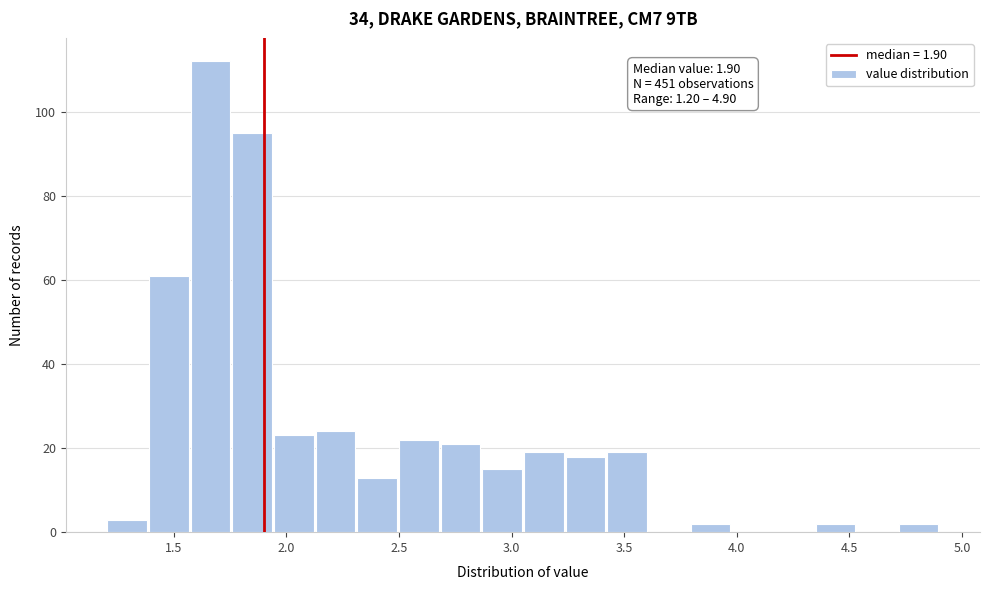

Around what value on the x-axis is the tallest bar? Give the approximate position of its centre, as read against the axis.

1.65